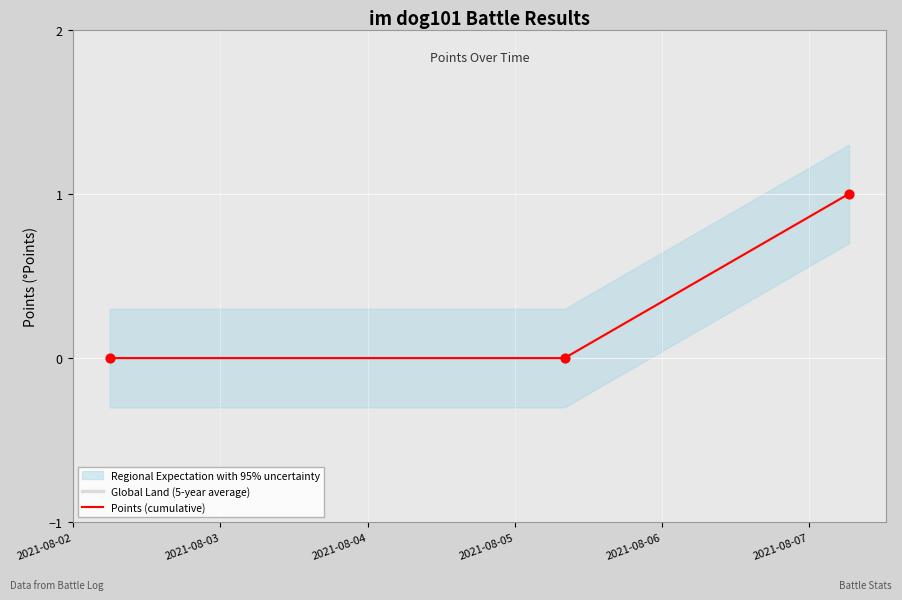

Is the value of Global Land (5-year average) at 2021-08-03 greater than the value of Points (cumulative) at 2021-08-03?

No